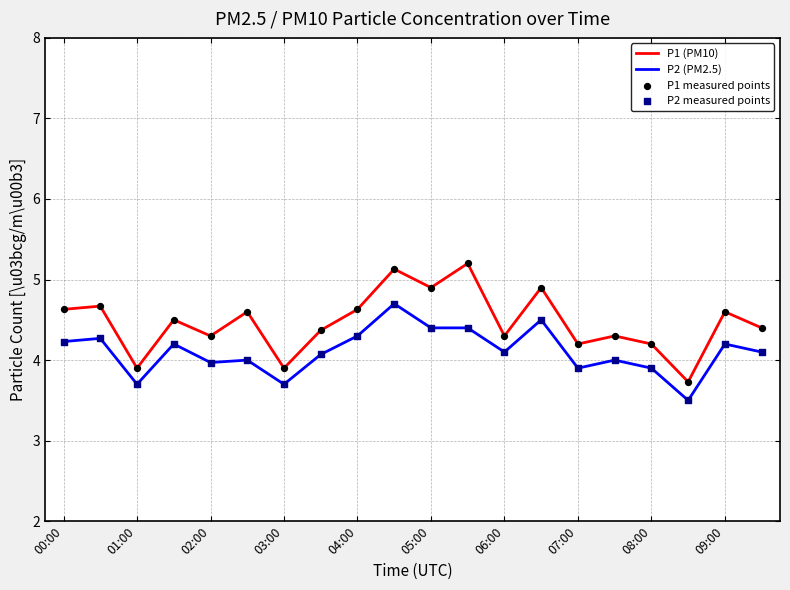

Which series has the largest total across all categories?

P1 (PM10)